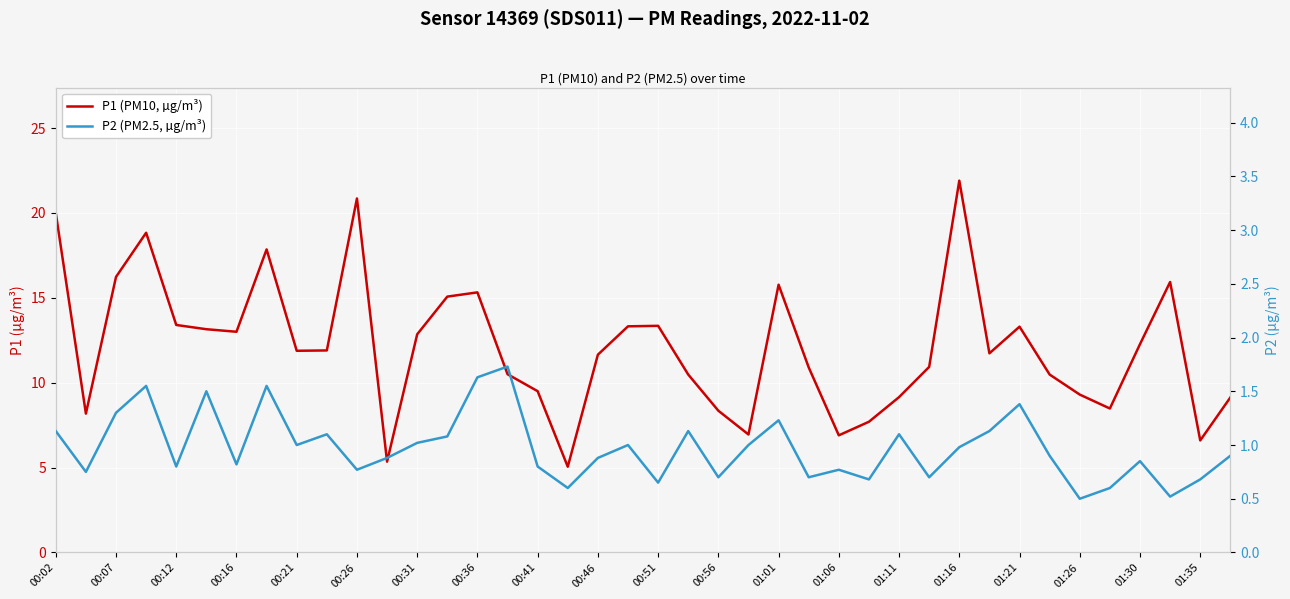

What are all the series names shown in the legend?

P1 (PM10, µg/m³), P2 (PM2.5, µg/m³)